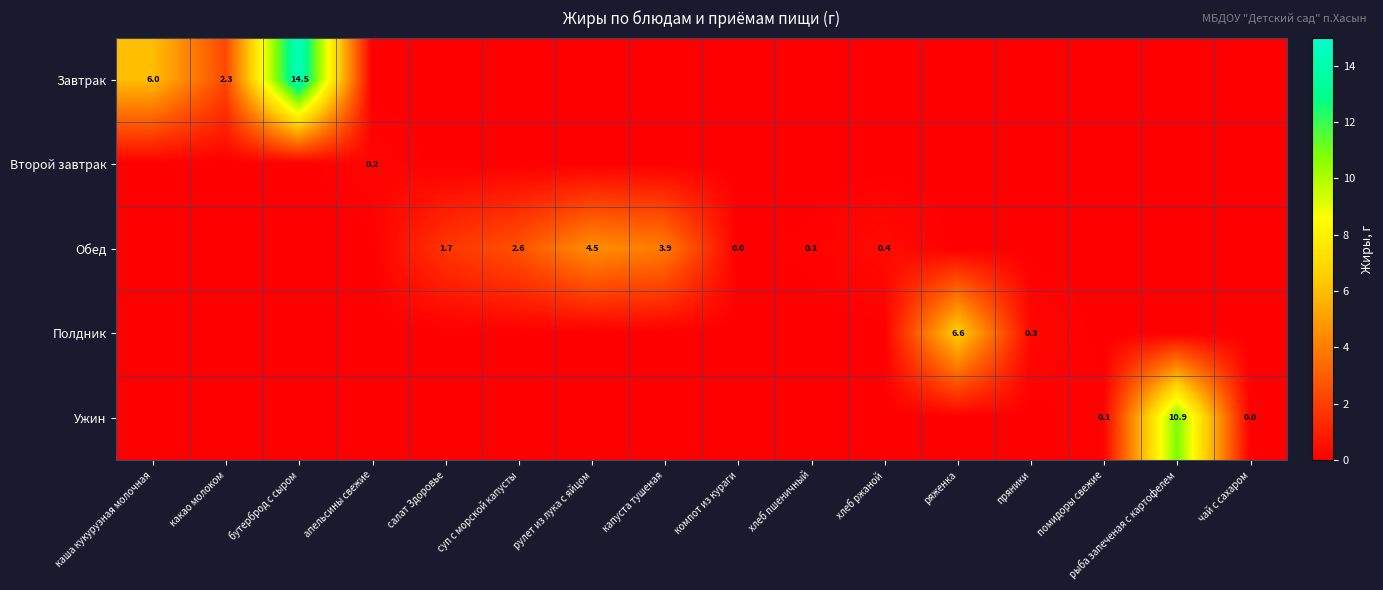

What is the difference between the highest and lowest values at рыба запеченая с картофелем?

10.9